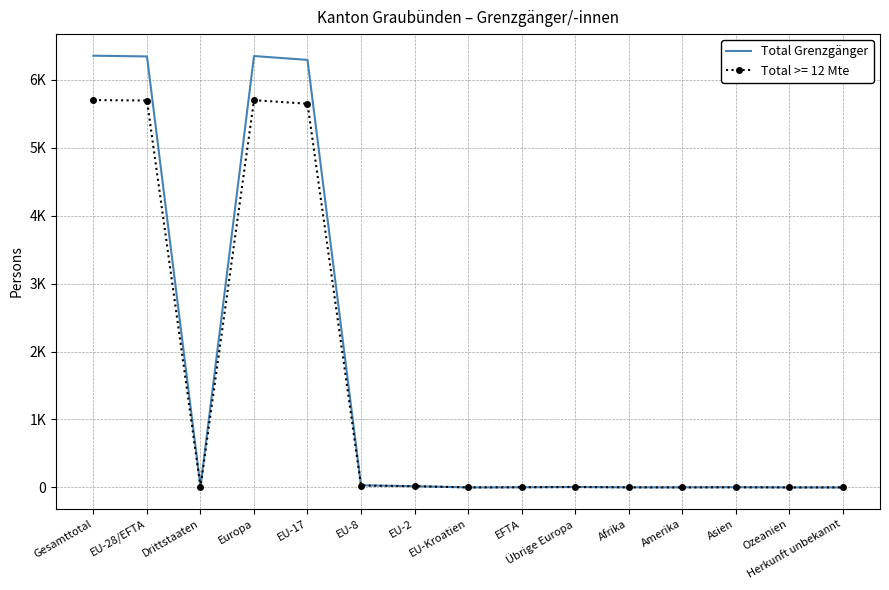

Between Europa and EU-2, which is larger?

Europa